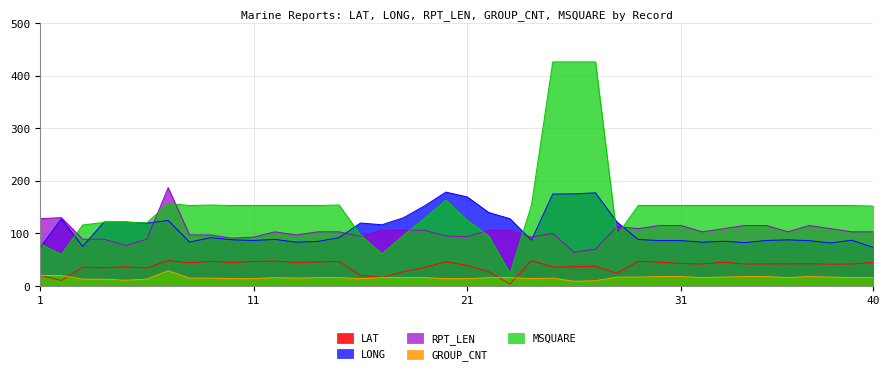

Reading left to right, extract all data points from this chart.

LAT: 1=20.3	2=10.6	3=35.8	4=34.7	5=36.6	6=34.2	7=48.5	8=44.0	9=46.9	10=44.8	11=46.6	12=47.3	13=45.0	14=45.8	15=46.8	16=20.4	17=16.3	18=27.4	19=35.1	20=46.2	21=39.2	22=27.2	23=3.7	24=48.5	25=36.1	26=36.6	27=37.6	28=24.2	29=47.0	30=45.3	31=42.9	32=41.7	33=45.4	34=41.7	35=42.0	36=42.1	37=42.4	38=41.6	39=41.8	40=44.8
LONG: 1=72.5	2=127.5	3=75.3	4=121.7	5=121.9	6=119.4	7=124.7	8=83.6	9=91.9	10=87.8	11=86.6	12=88.6	13=83.3	14=84.8	15=91.8	16=119.8	17=116.4	18=129.5	19=152.3	20=178.5	21=169.3	22=139.8	23=127.9	24=87.0	25=174.8	26=175.1	27=177.1	28=121.9	29=88.4	30=86.4	31=86.3	32=83.3	33=85.1	34=82.4	35=86.6	36=87.7	37=86.3	38=81.8	39=87.0	40=73.3
RPT_LEN: 1=128.0	2=130.0	3=89.0	4=89.0	5=77.0	6=89.0	7=187.0	8=97.0	9=97.0	10=91.0	11=93.0	12=103.0	13=97.0	14=103.0	15=103.0	16=94.0	17=106.0	18=106.0	19=106.0	20=95.0	21=94.0	22=106.0	23=106.0	24=93.0	25=100.0	26=64.0	27=70.0	28=113.0	29=109.0	30=115.0	31=115.0	32=103.0	33=109.0	34=115.0	35=115.0	36=103.0	37=115.0	38=109.0	39=103.0	40=103.0
GROUP_CNT: 1=20.0	2=20.0	3=13.0	4=13.0	5=11.0	6=13.0	7=29.0	8=15.0	9=15.0	10=14.0	11=14.0	12=16.0	13=15.0	14=16.0	15=16.0	16=14.0	17=16.0	18=16.0	19=16.0	20=14.0	21=14.0	22=16.0	23=16.0	24=14.0	25=15.0	26=9.0	27=10.0	28=17.0	29=17.0	30=18.0	31=18.0	32=16.0	33=17.0	34=18.0	35=18.0	36=16.0	37=18.0	38=17.0	39=16.0	40=16.0
MSQUARE: 1=80.0	2=60.0	3=116.0	4=121.0	5=121.0	6=120.0	7=157.0	8=153.0	9=154.0	10=153.0	11=153.0	12=153.0	13=153.0	14=153.0	15=154.0	16=97.0	17=61.0	18=96.0	19=129.0	20=163.0	21=125.0	22=95.0	23=24.0	24=153.0	25=426.0	26=426.0	27=426.0	28=96.0	29=153.0	30=153.0	31=153.0	32=153.0	33=153.0	34=153.0	35=153.0	36=153.0	37=153.0	38=153.0	39=153.0	40=152.0